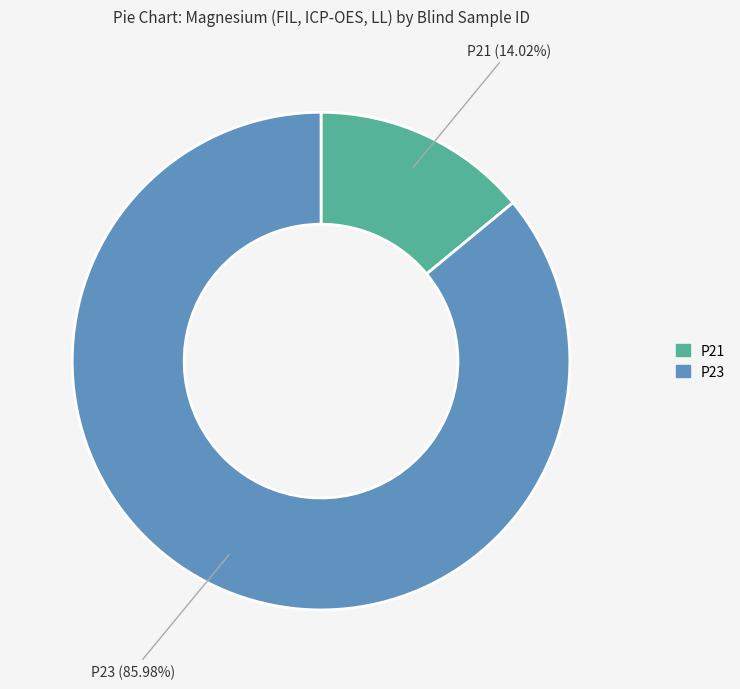

To the nearest percent, what portion does P23 represent?

86%